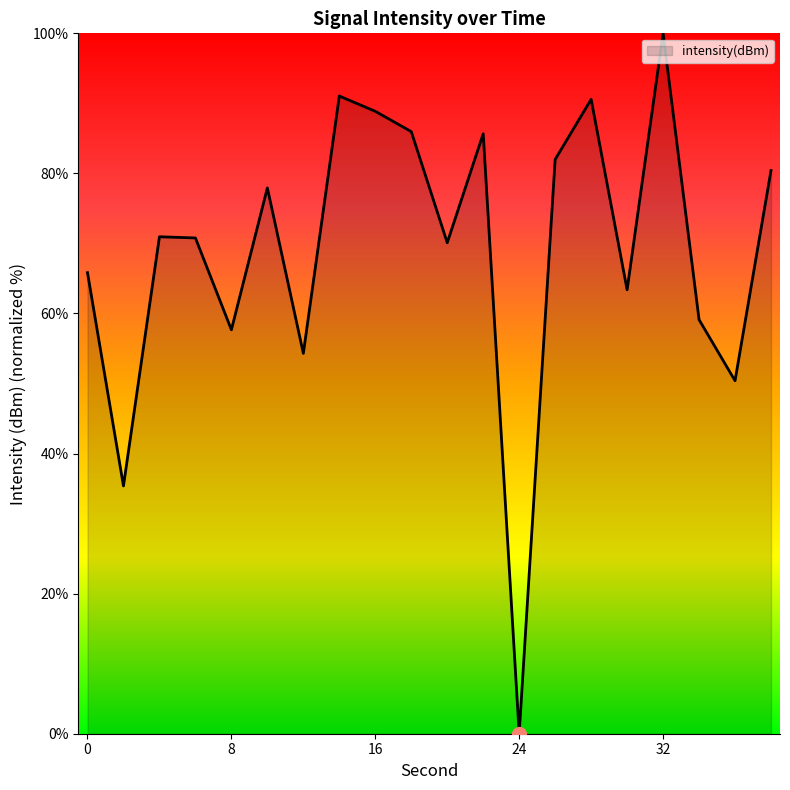

What is the greatest value displayed?

100.0